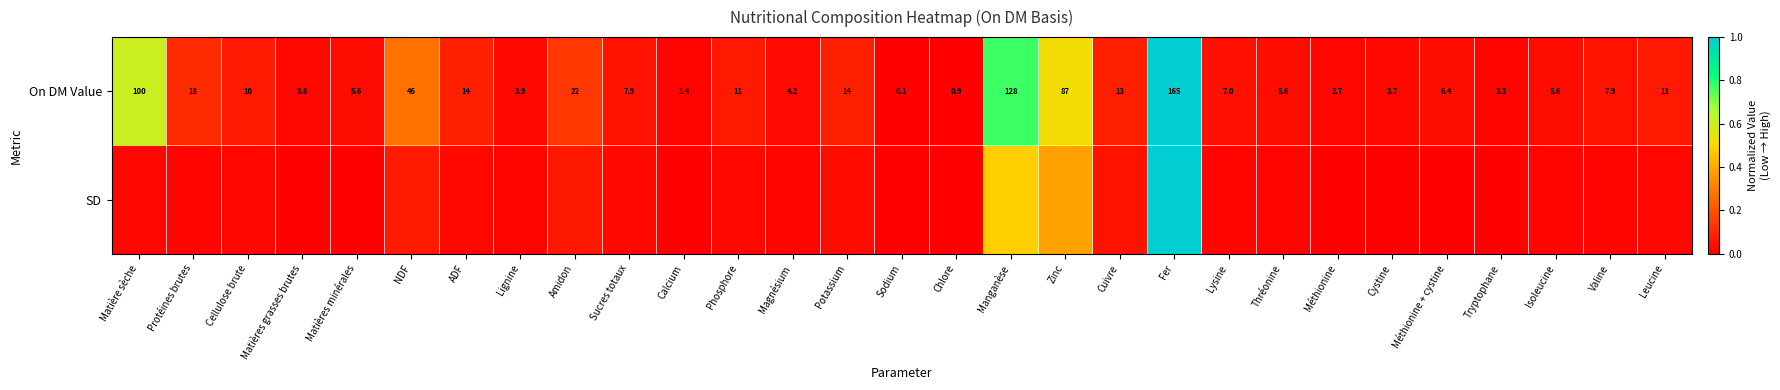

What is the difference between the highest and lowest values at Amidon?

0.1